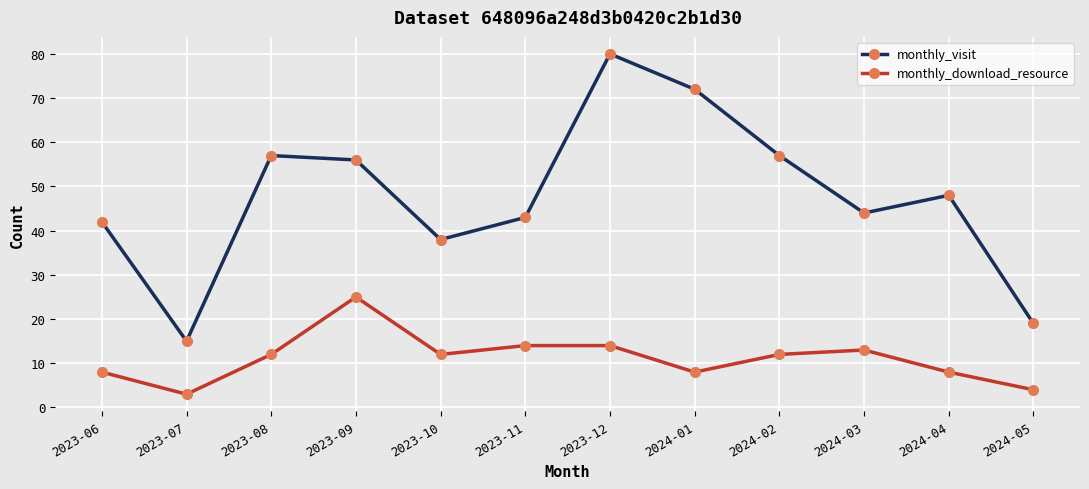

What is the difference between the maximum and minimum values in the monthly_download_resource series?

22